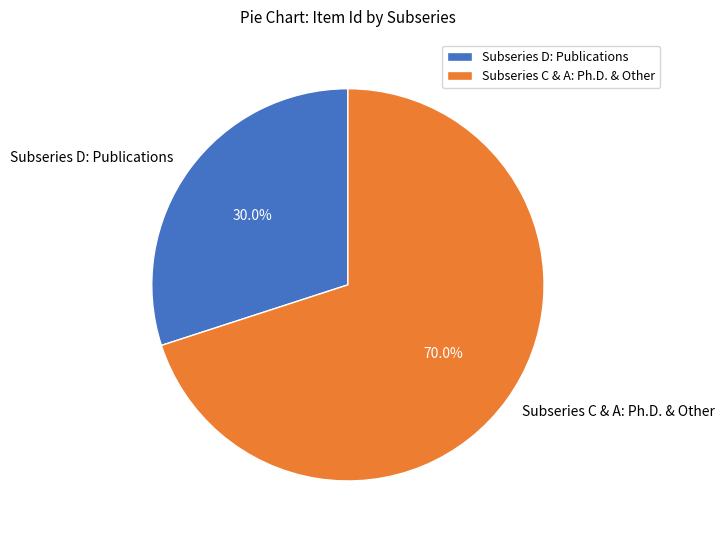

Which category has the biggest portion of the pie?

Subseries C & A: Ph.D. & Other